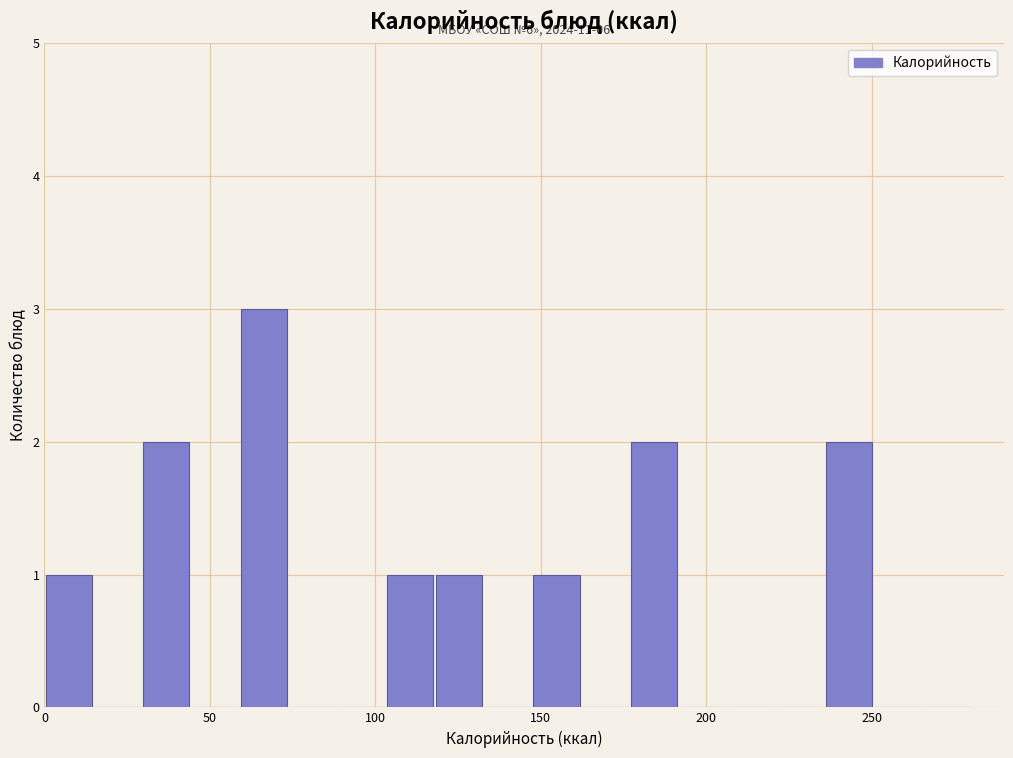

Read against the x-axis, roughly where is the centre of the tallest bar?

65